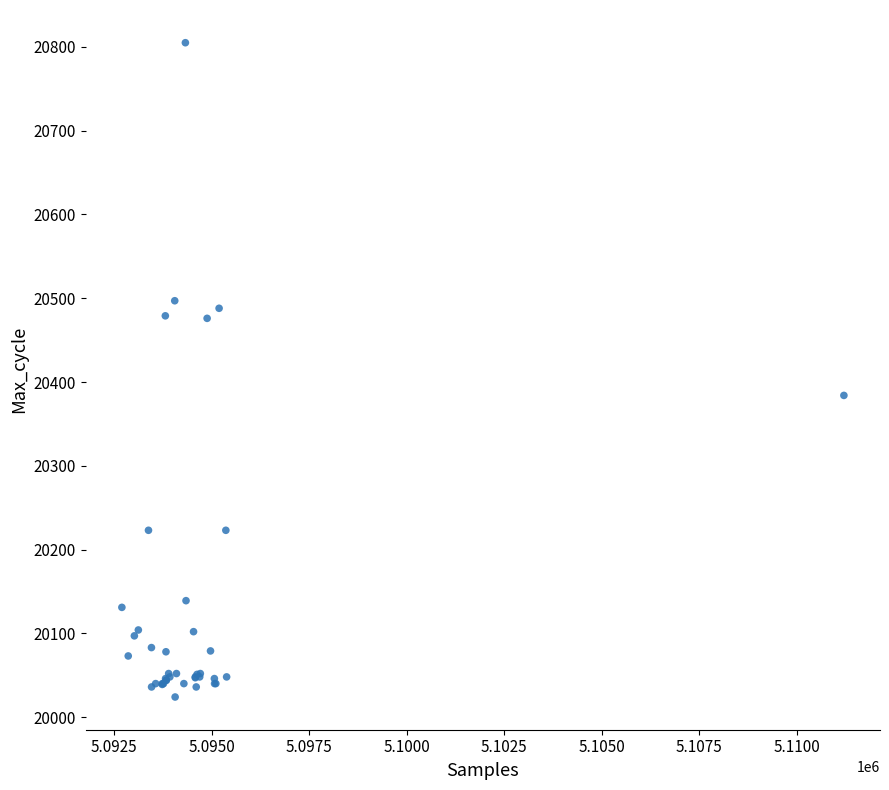

What Y value in the scatter plot is closest to 20414?

20384